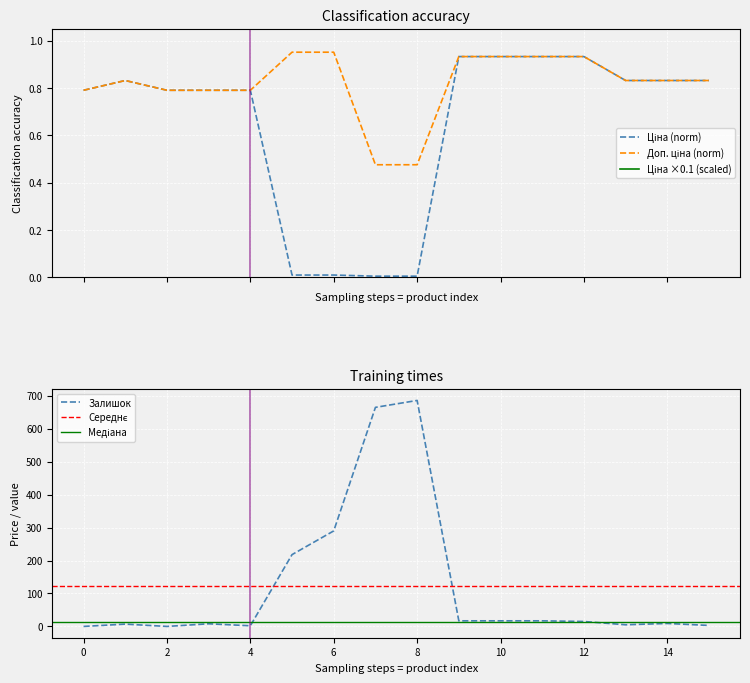

Which series ends up on top after the final intersection of Залишок and Ціна?

Залишок